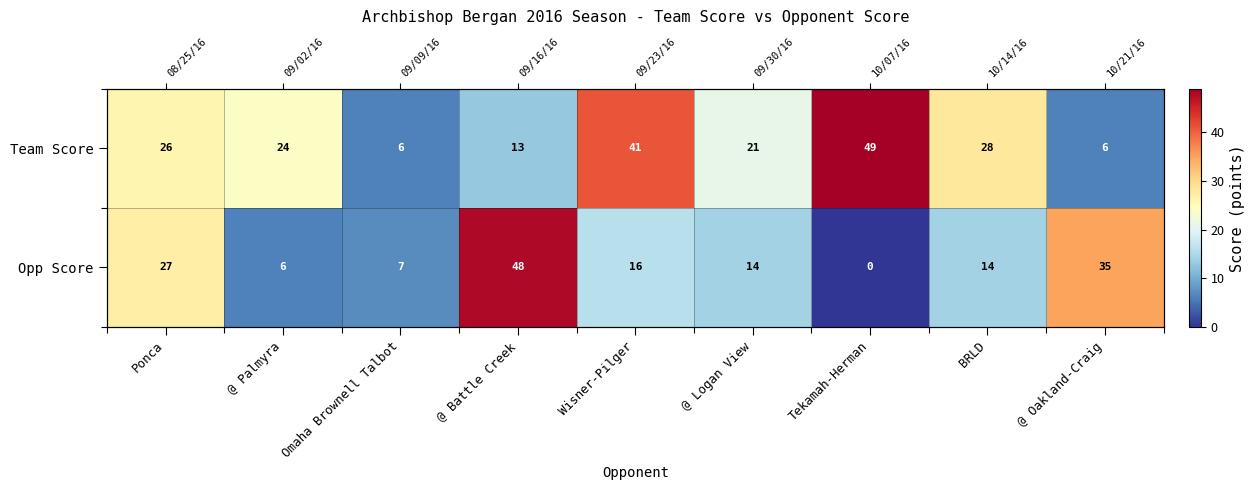

Which series has the largest total across all categories?

Team Score